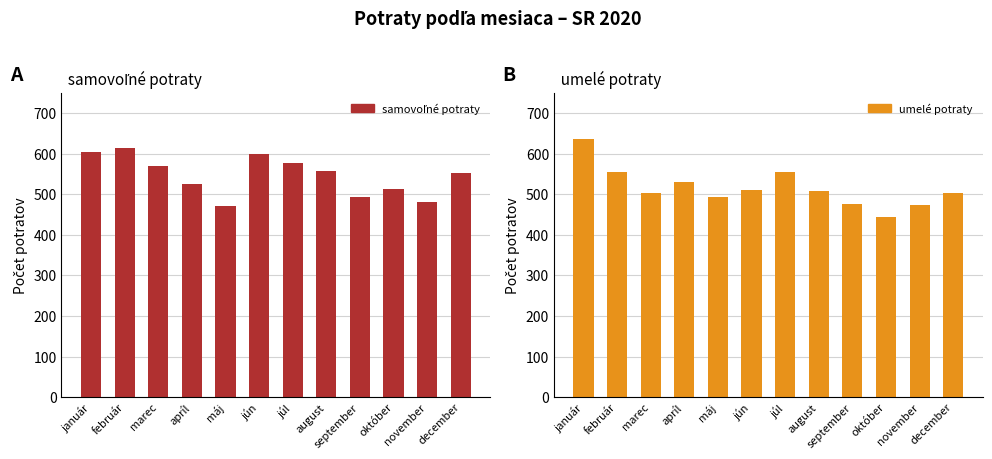

What is the sum of all umelé potraty values?

6180